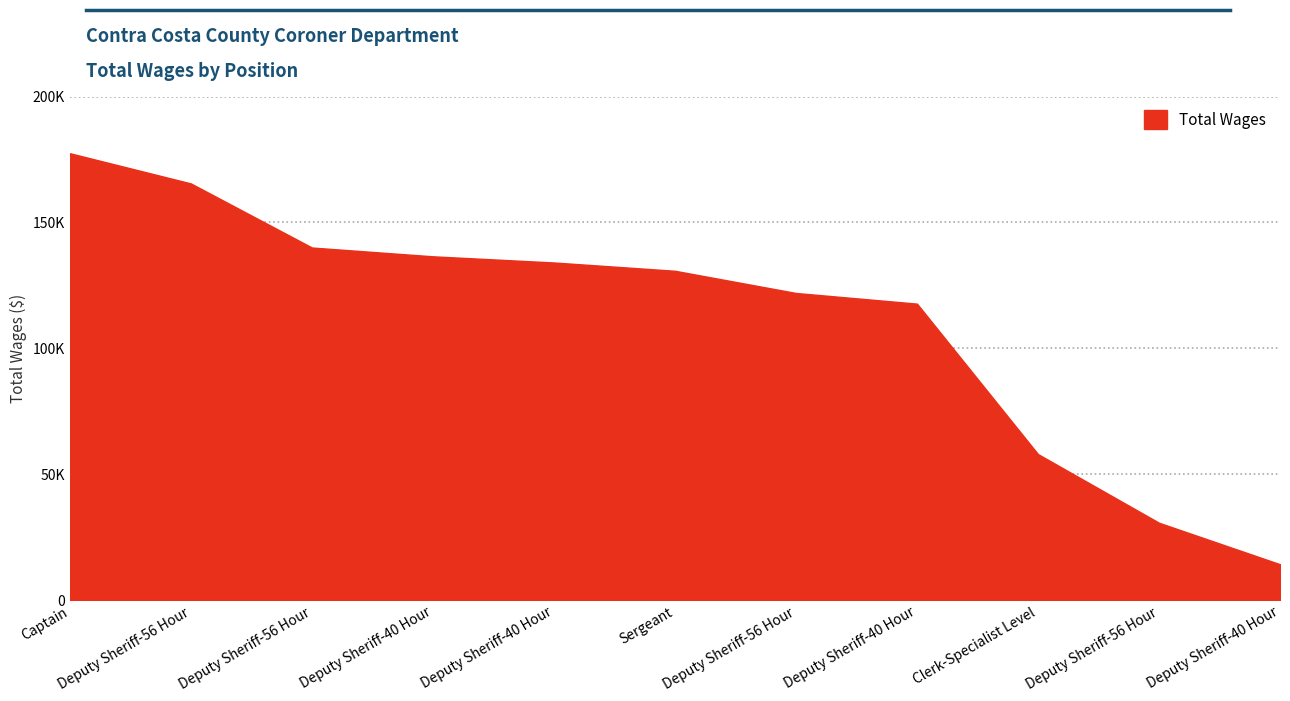

Does the chart have visible grid lines?

Yes